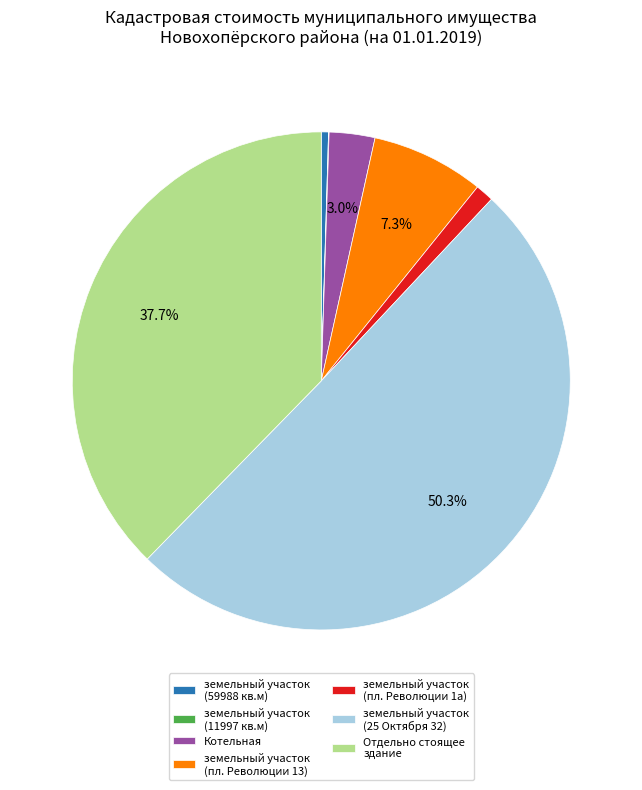

Which category has the biggest portion of the pie?

земельный участок (25 Октября 32)